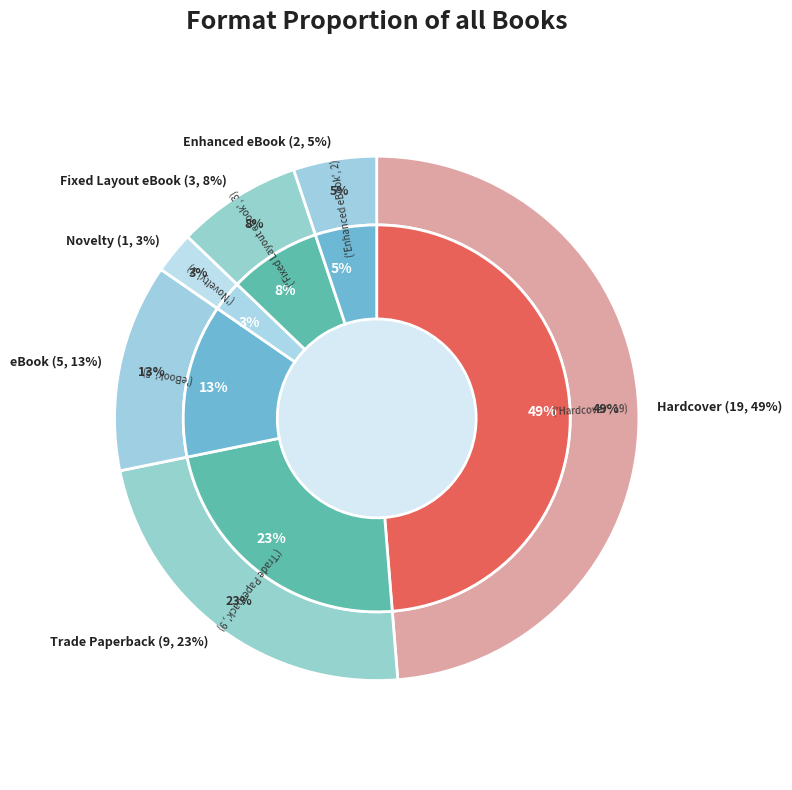

Count the number of slices in the pie.

6